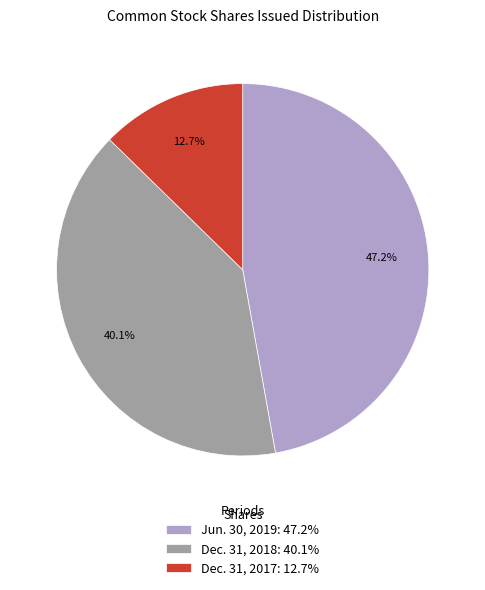

Which category has the smallest portion of the pie?

Dec. 31, 2017